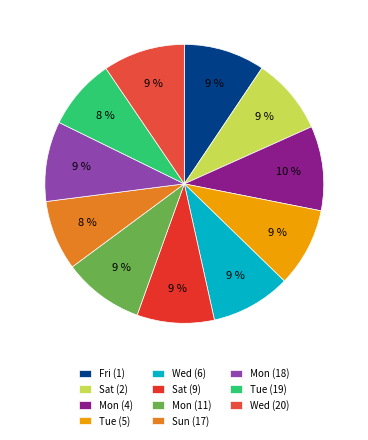

How many segments does this pie chart have?

11